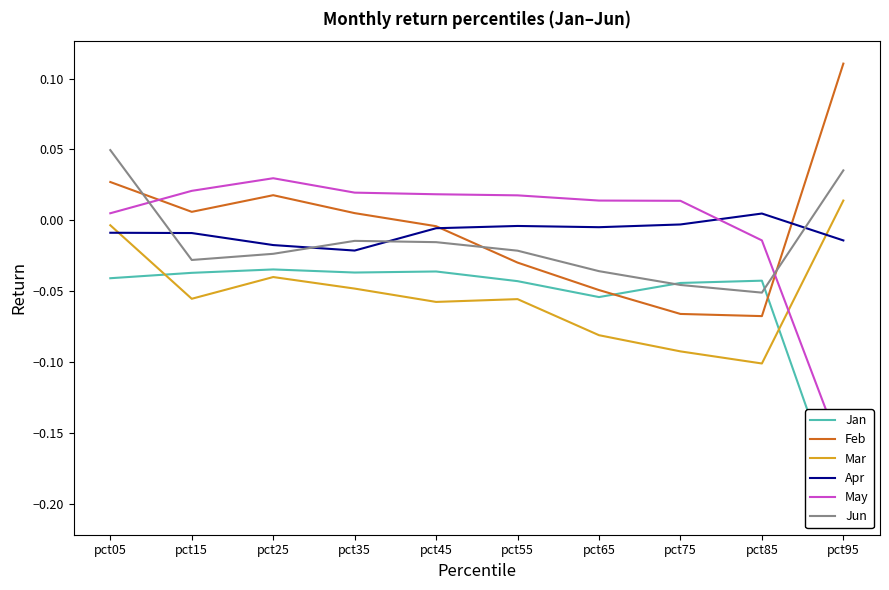

How many positive values does the May series have?

8